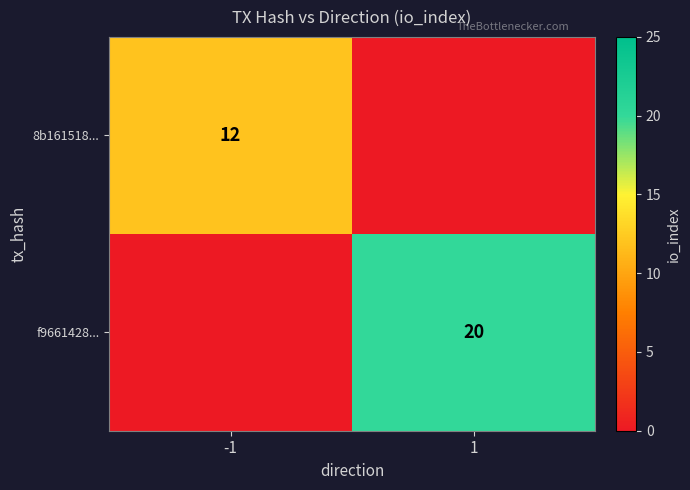

Is it true that 8b161518... equals 12 at -1?

True